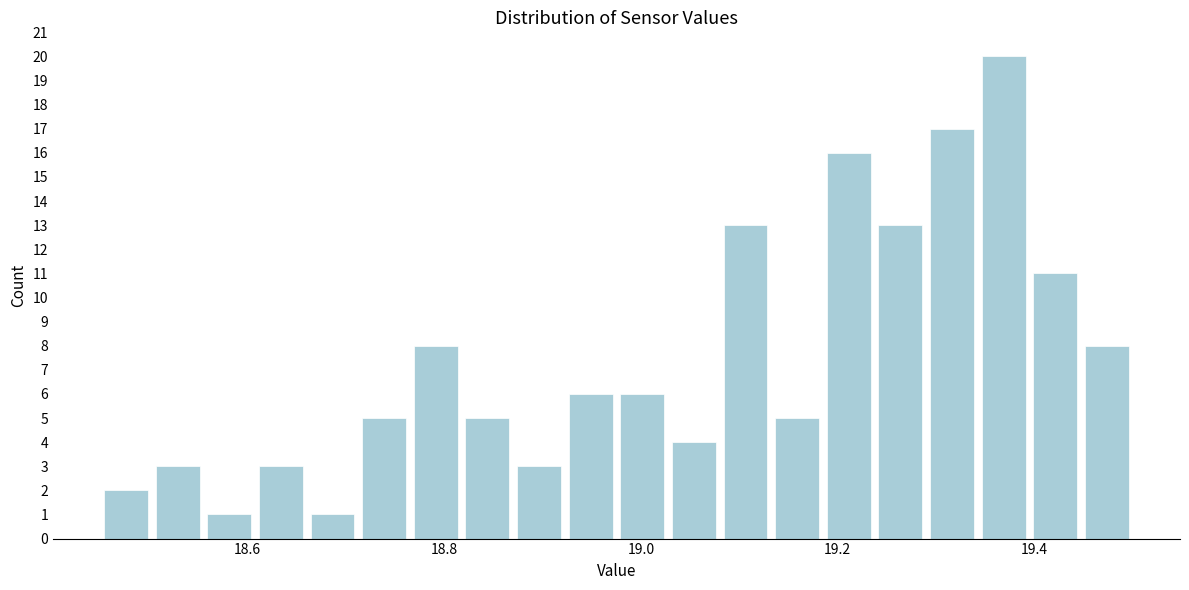

Around what value on the x-axis is the tallest bar? Give the approximate position of its centre, as read against the axis.

19.36